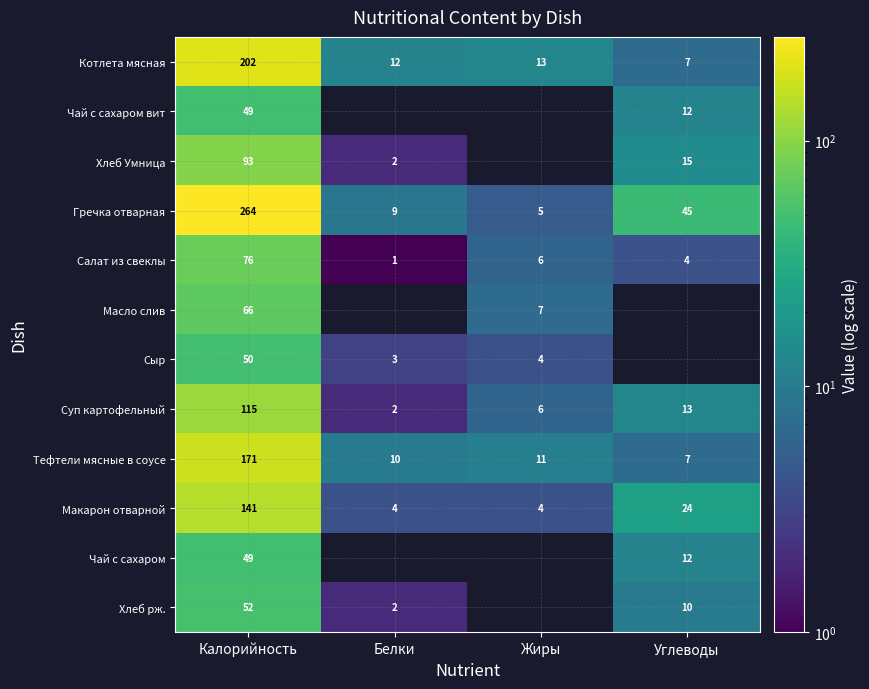

What is the difference between the Хлеб Умница values at Калорийность and Белки?

91